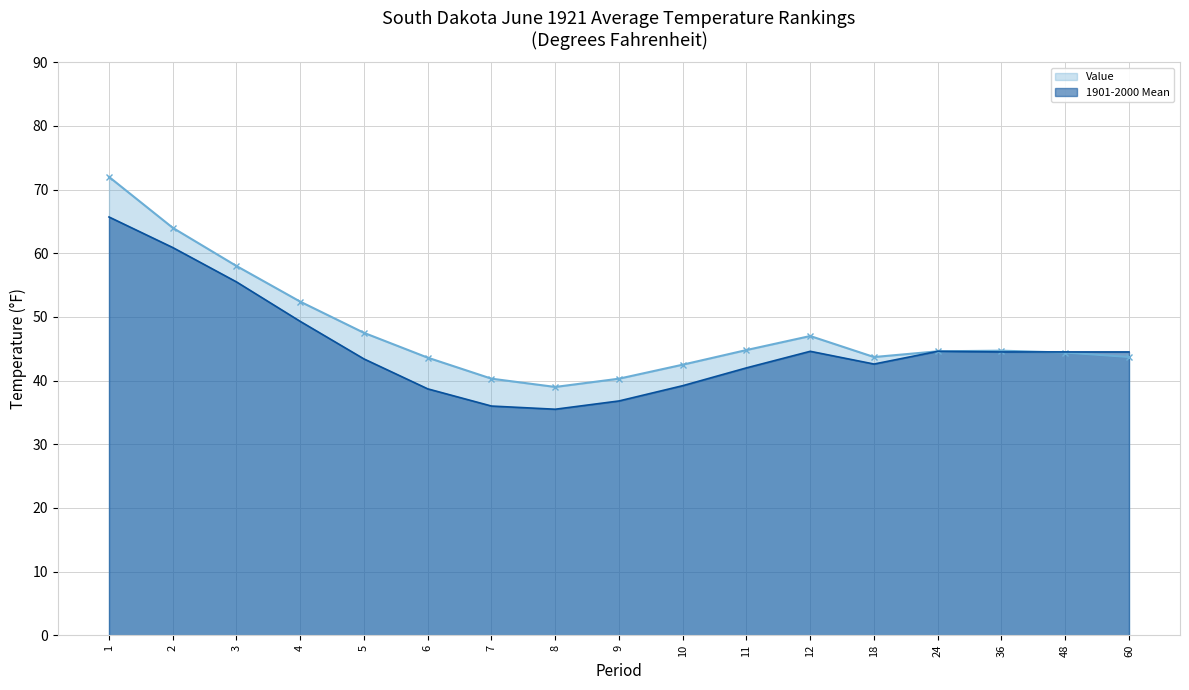

What is the average value of the 1901-2000 Mean series?

45.2